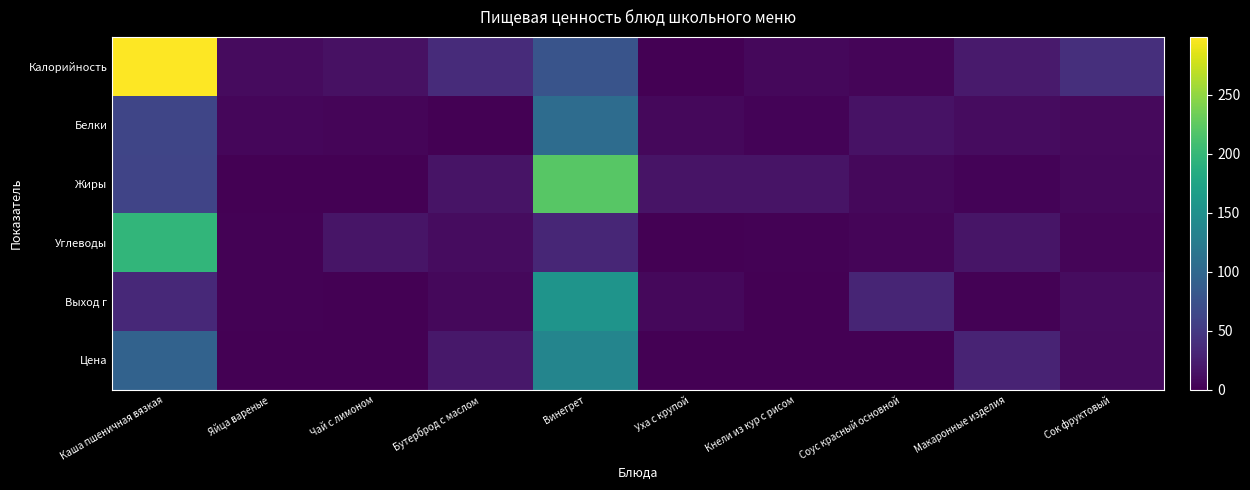

What is the total value across all series at Бутерброд с маслом?

88.9